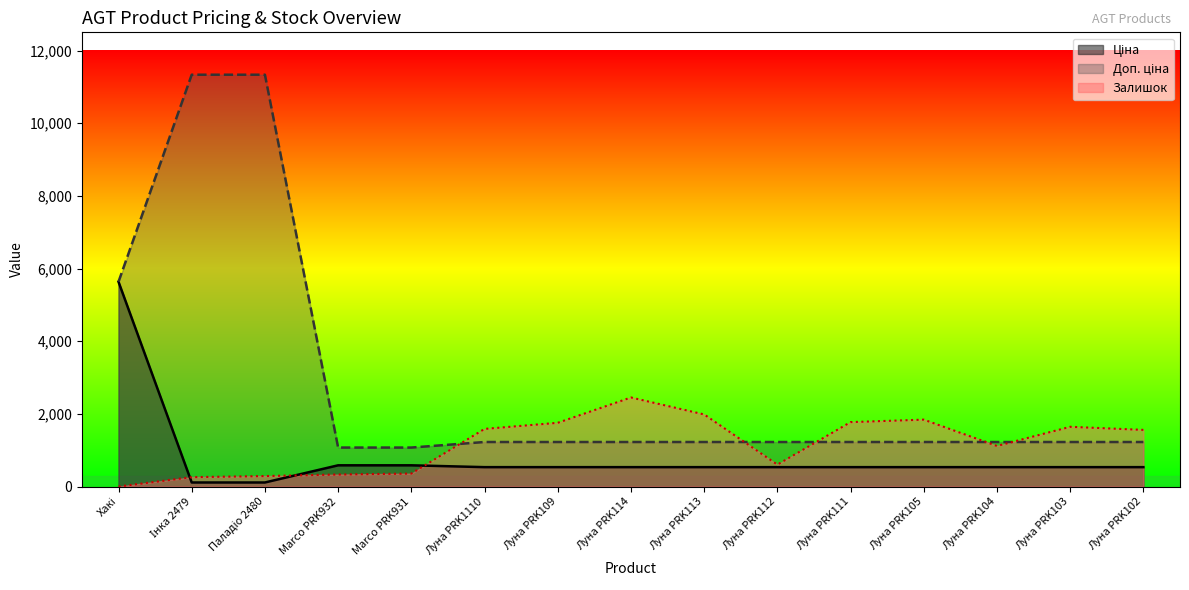

What are all the series names shown in the legend?

Ціна, Доп. ціна, Залишок